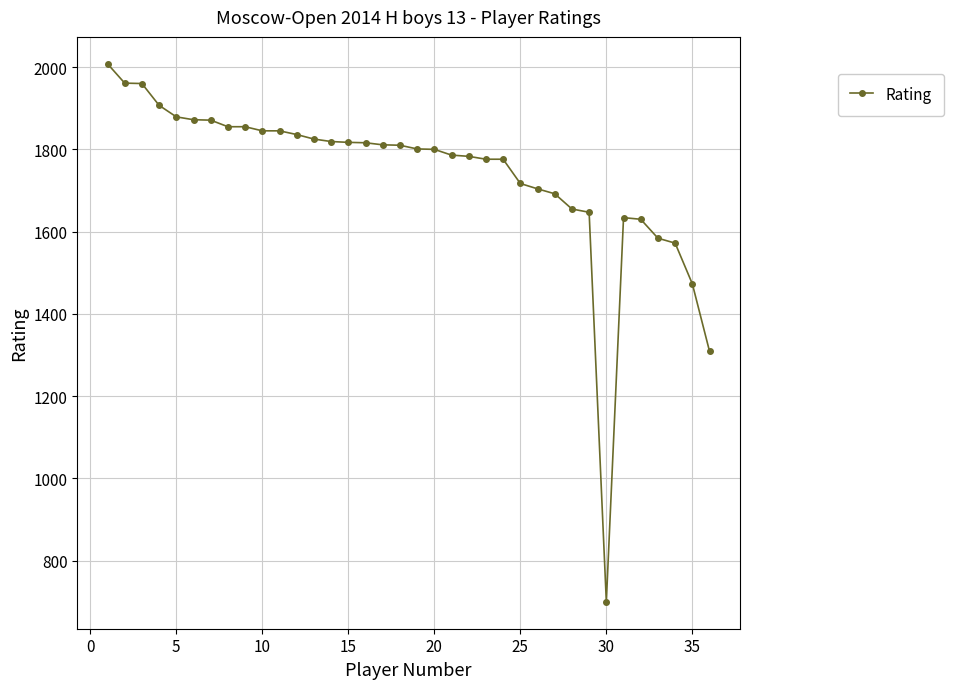

What is the maximum value shown in the chart?

2008